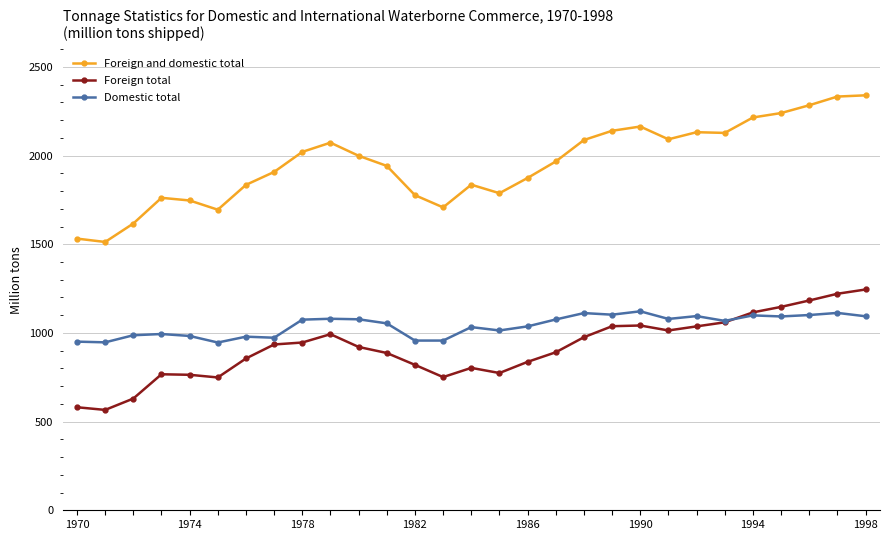

Is this an area chart (filled region under the line)?

No